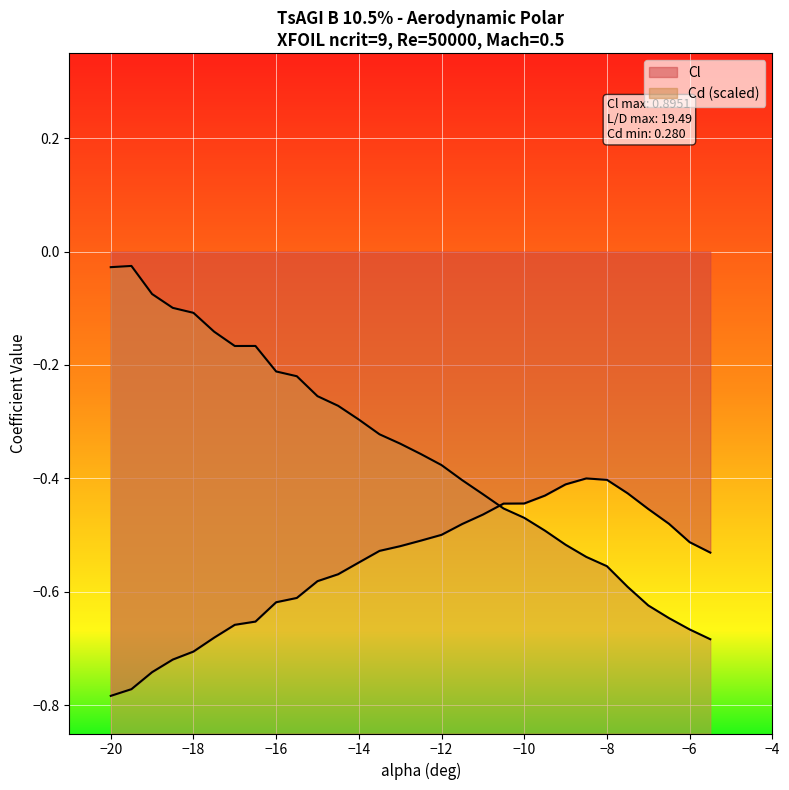

What is the label of the 3rd point from the left?

-19